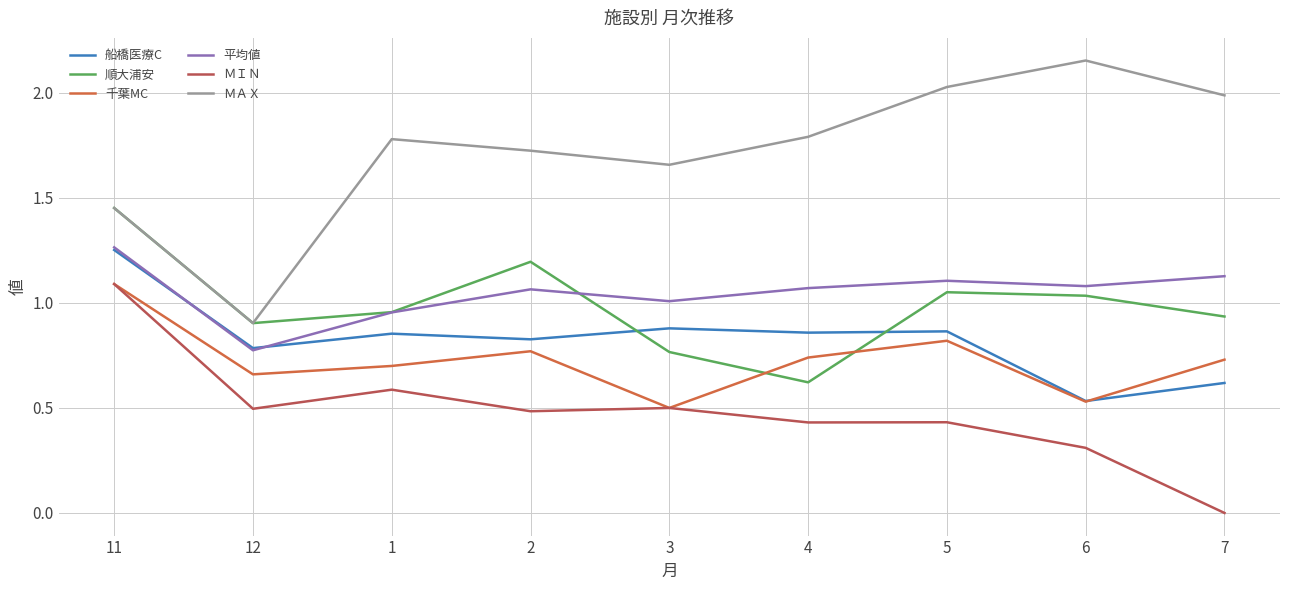

The ＭＡＸ series shows 2.0 at 7. True or false?

True